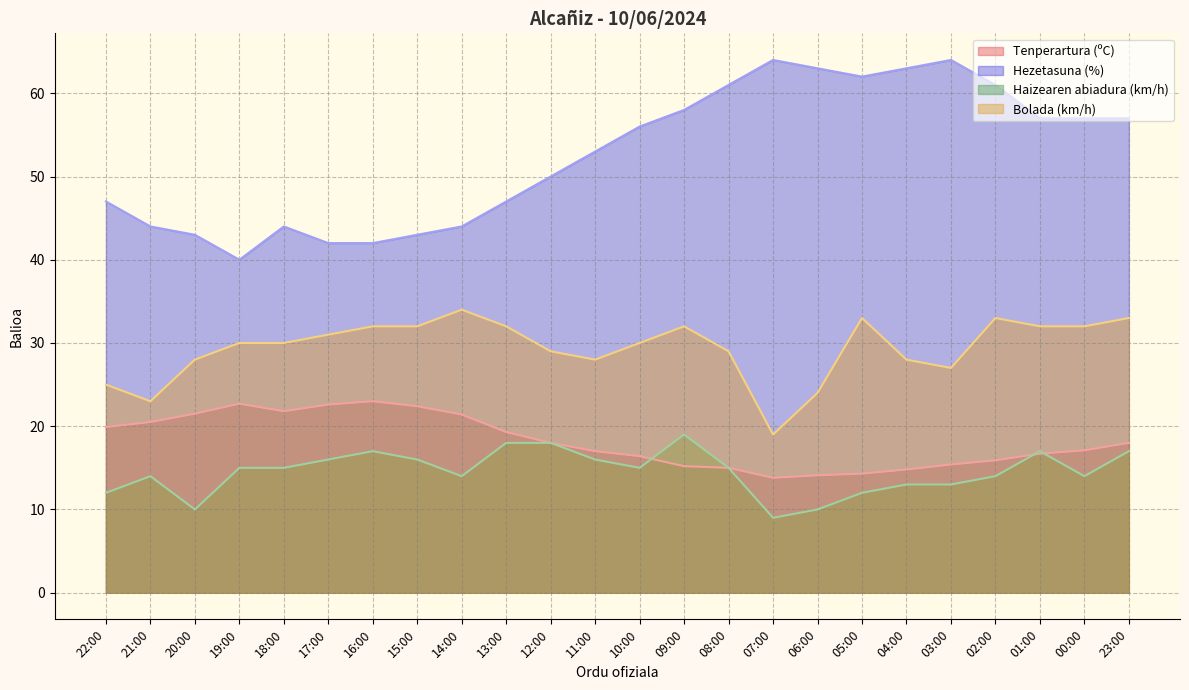

At which label is Haizearen abiadura (km/h) closest to 14?

21:00